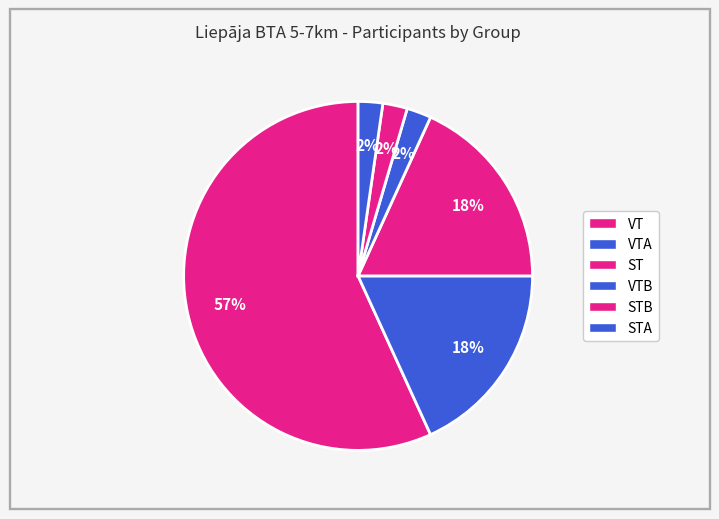

How many segments does this pie chart have?

6